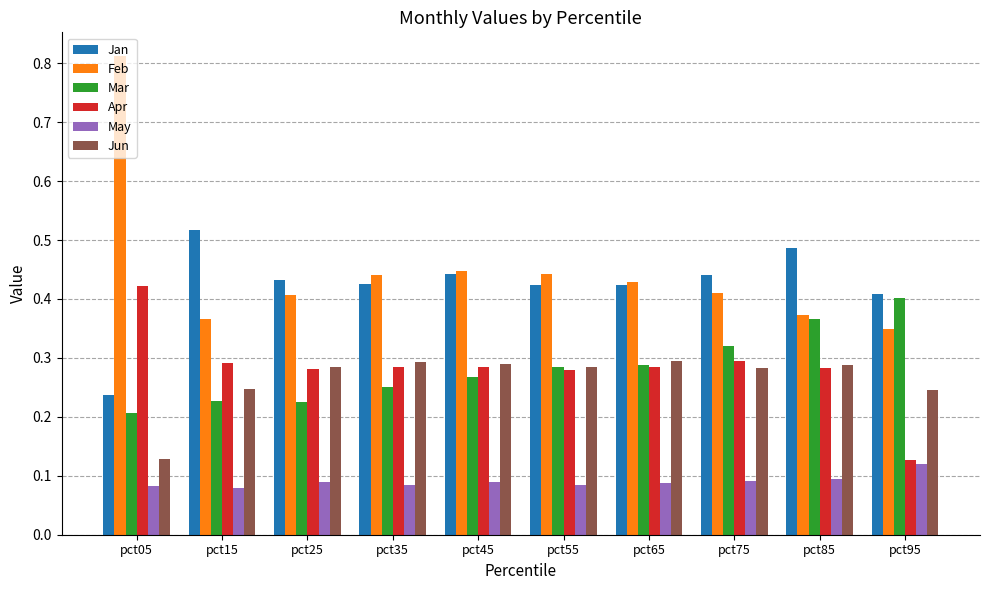

Between pct05 and pct25, which series saw the biggest shift?

Feb